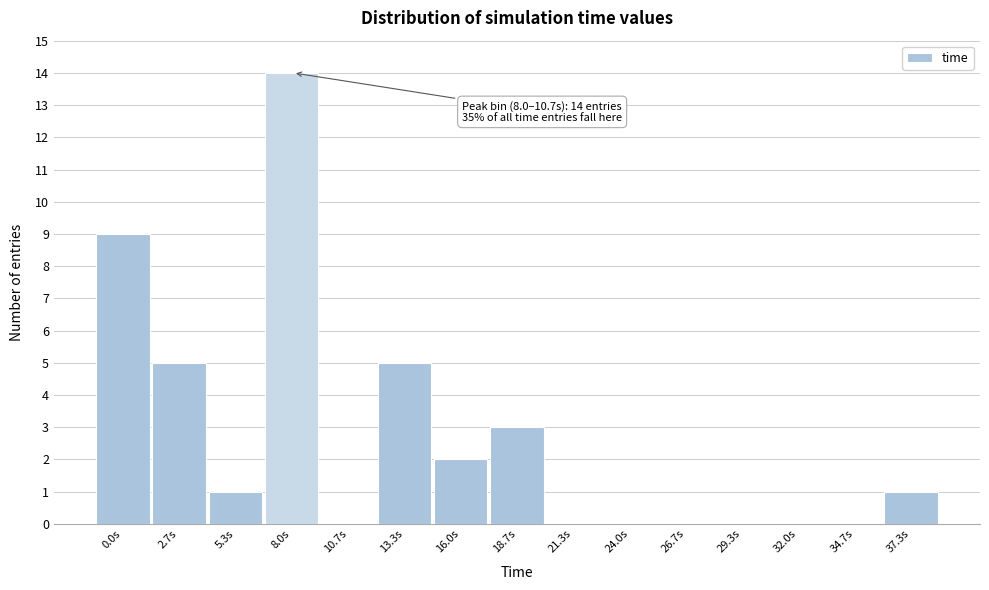

Reading left to right, list all the values displayed in this chart.

0.0s=9	2.7s=5	5.3s=1	8.0s=14	10.7s=0	13.3s=5	16.0s=2	18.7s=3	21.3s=0	24.0s=0	26.7s=0	29.3s=0	32.0s=0	34.7s=0	37.3s=1